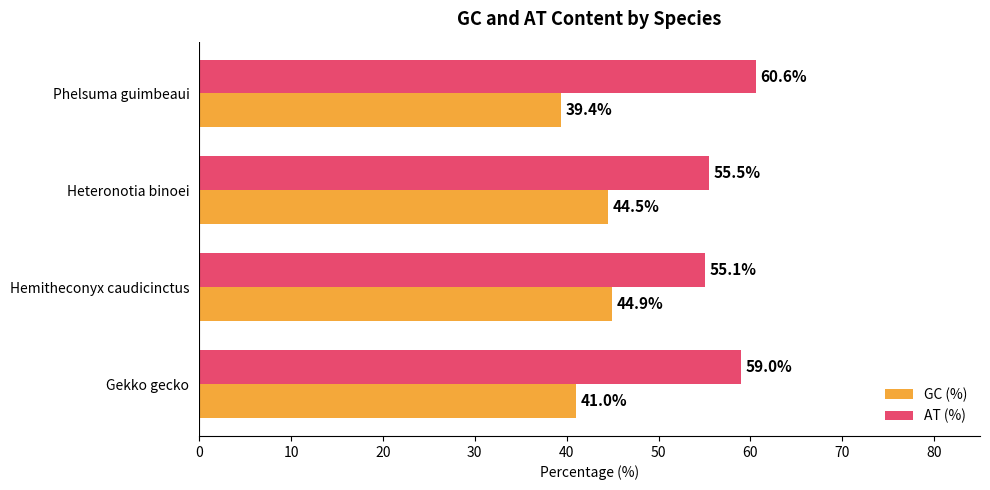

At Phelsuma guimbeaui, list the series in order from largest to smallest.

AT (%), GC (%)